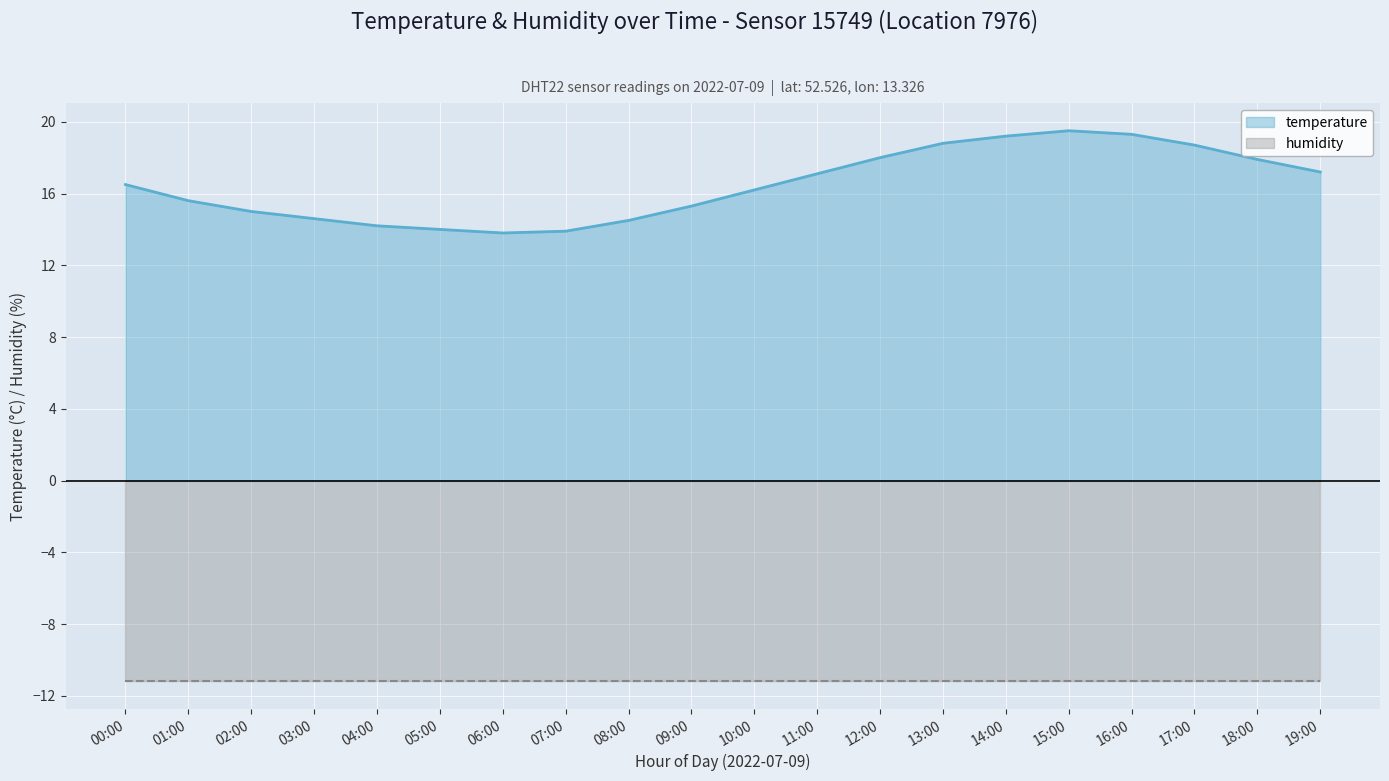

True or false: the data has more than 2 interior local peaks.

False